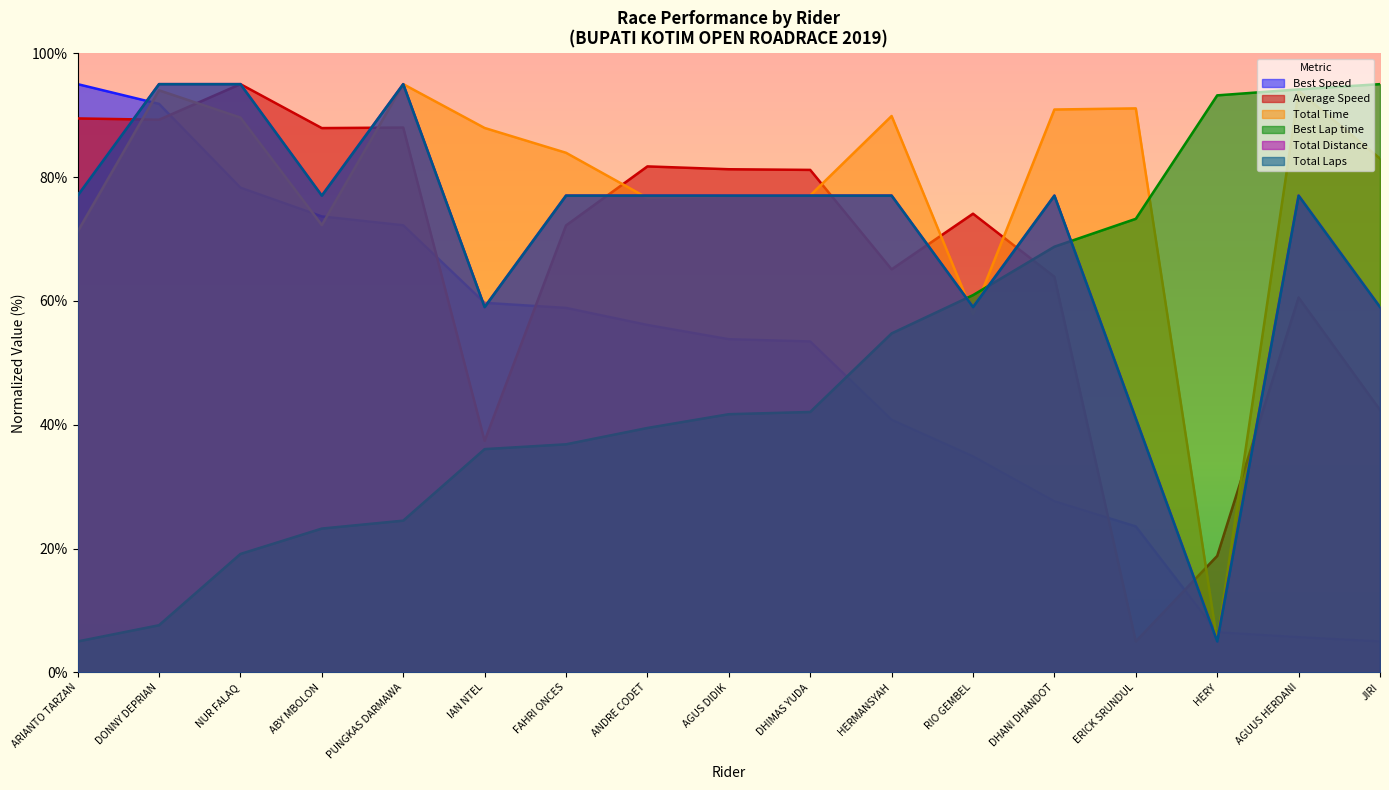

What value does the Best Lap time series have at HERMANSYAH?

54.7